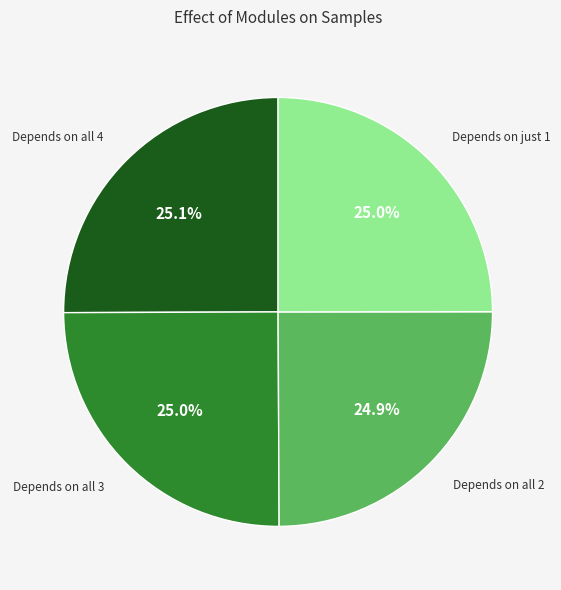

Is there any slice that represents more than half of the pie?

No